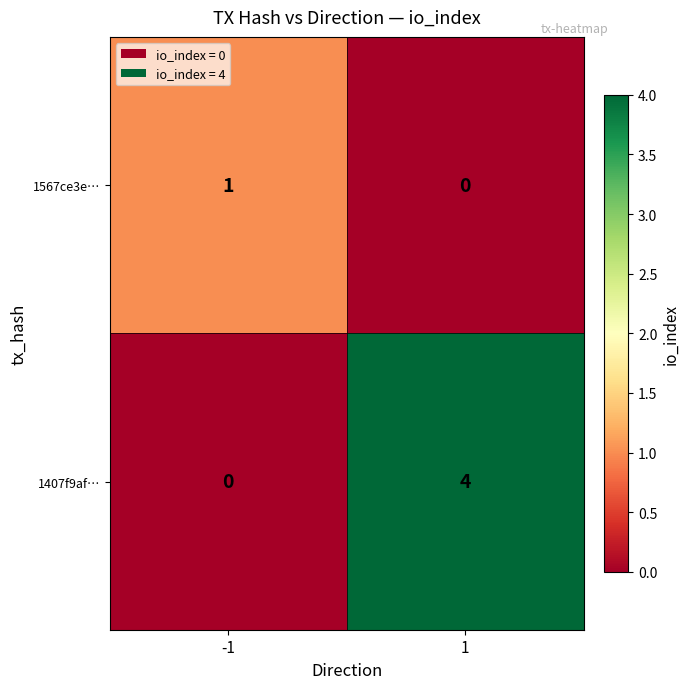

True or false: 1567ce3e… has a value of 0 at 1.

True